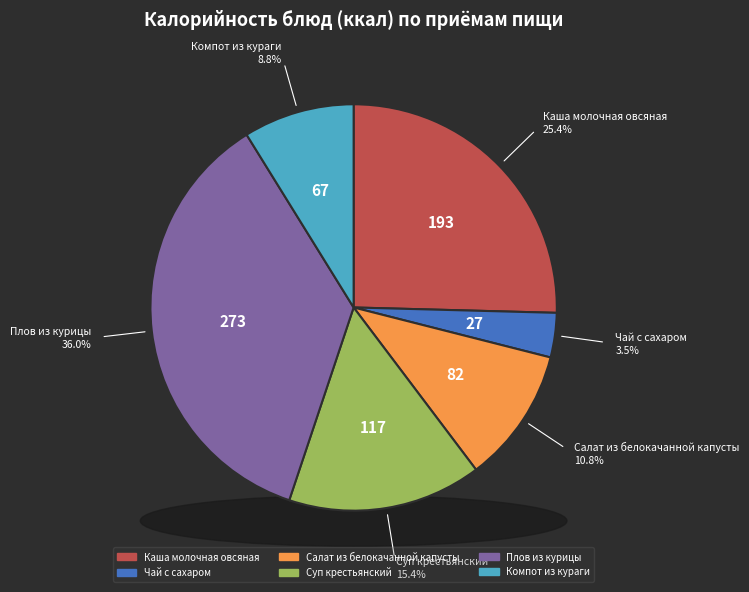

Combined, what portion of the pie is Салат из белокачанной капусты and Каша молочная овсяная?

36.2%